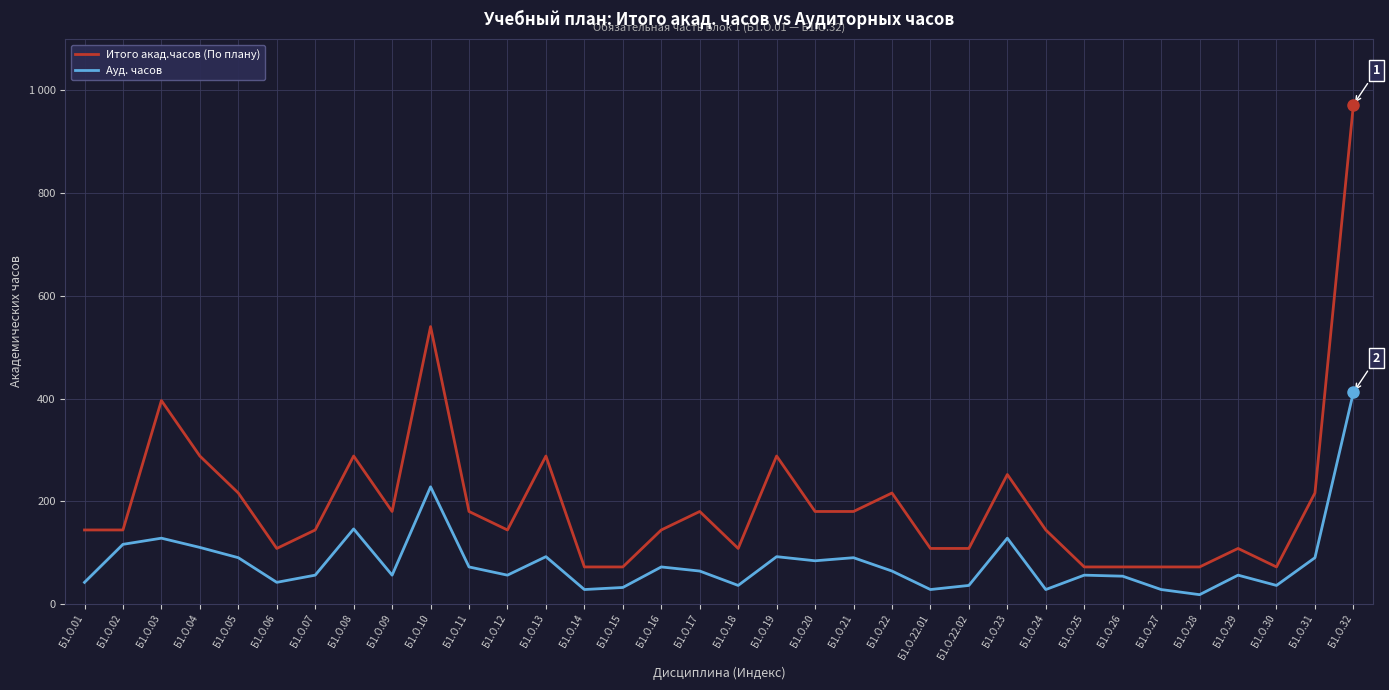

Which series has the widest spread of values?

Итого акад.часов (По плану)